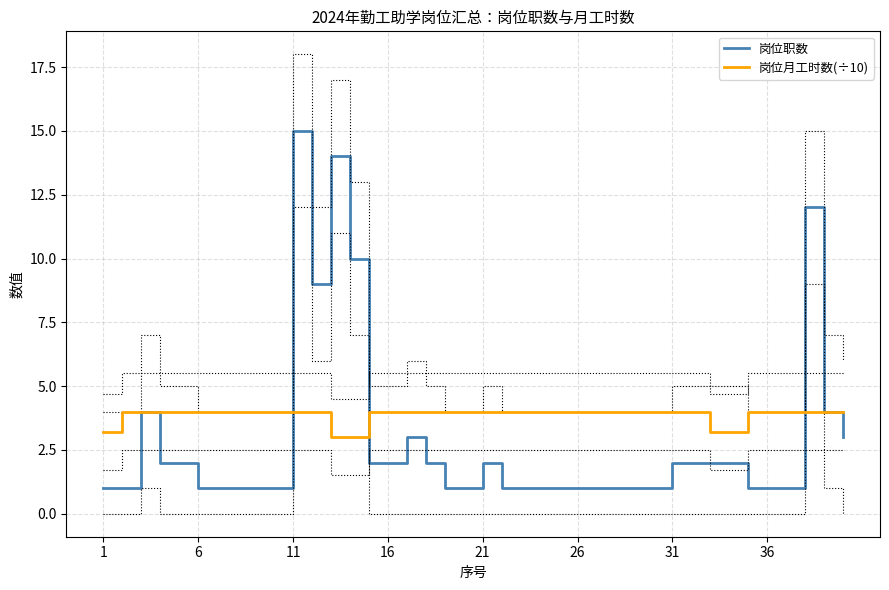

True or false: 岗位职数 and 岗位月工时数(÷10) intersect in this chart.

True